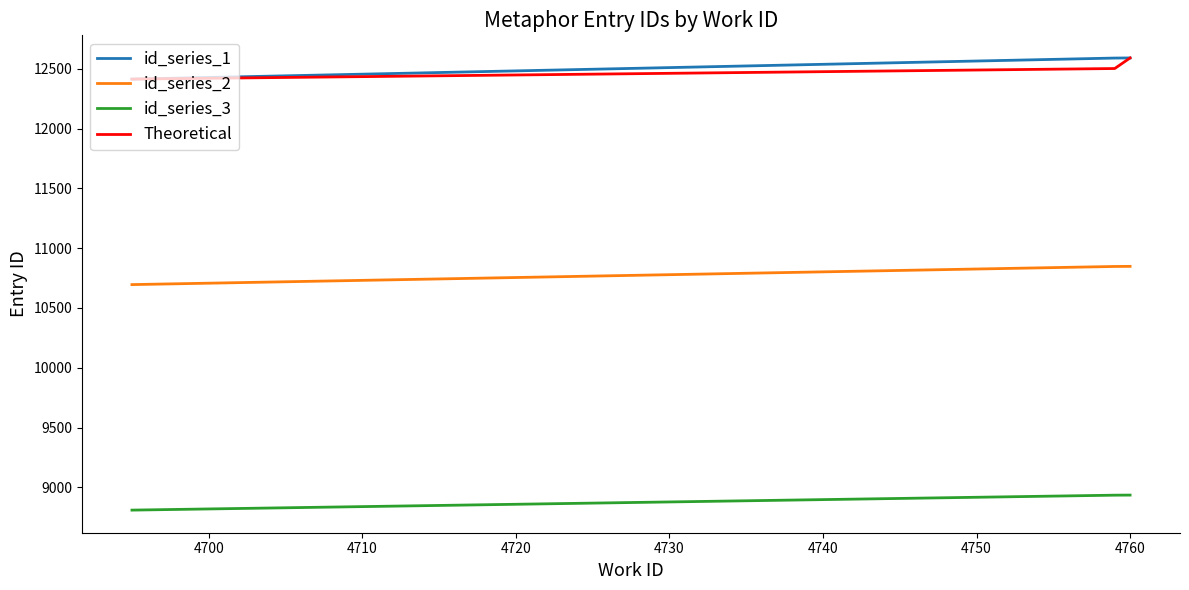

What is the maximum value shown in the chart?

12590.0